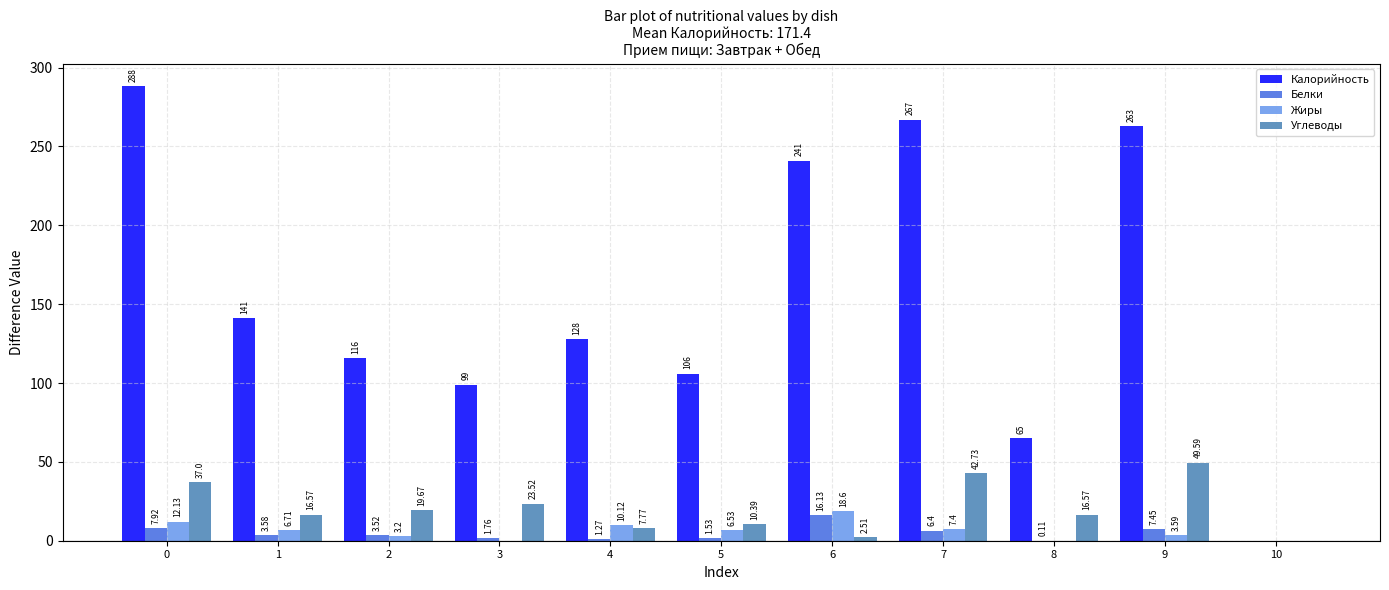

What is the sum of all Углеводы values?

226.3